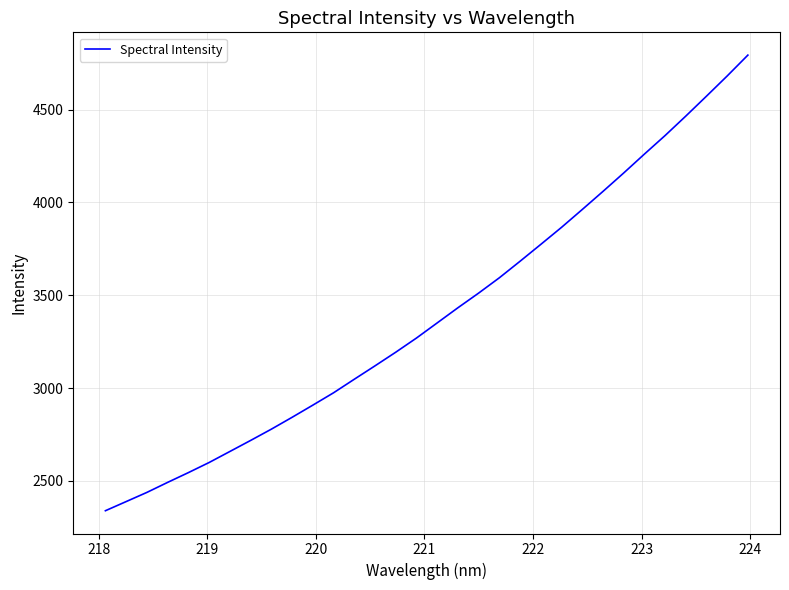

What is the greatest value displayed?

4794.3